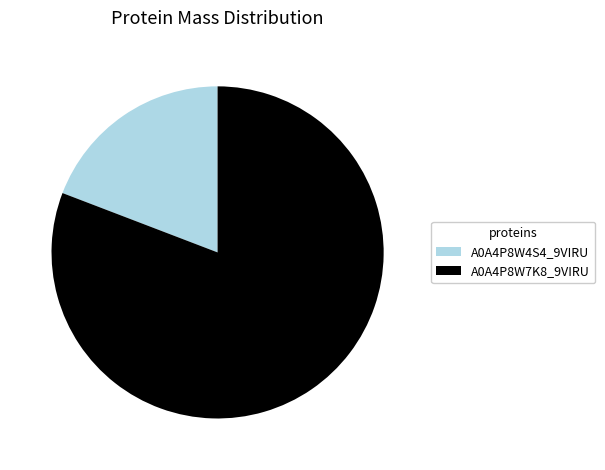

Which has a higher value, A0A4P8W7K8_9VIRU or A0A4P8W4S4_9VIRU?

A0A4P8W7K8_9VIRU